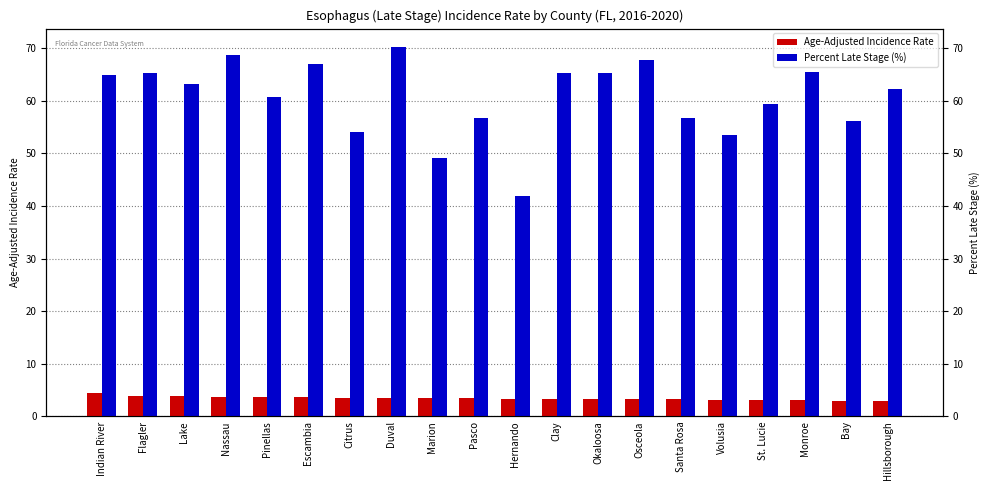

Reading left to right, what are all the values shown in this chart?

Age-Adjusted Incidence Rate: Indian River=4.4	Flagler=3.9	Lake=3.8	Nassau=3.7	Pinellas=3.6	Escambia=3.6	Citrus=3.5	Duval=3.5	Marion=3.5	Pasco=3.5	Hernando=3.4	Clay=3.4	Okaloosa=3.4	Osceola=3.4	Santa Rosa=3.3	Volusia=3.1	St. Lucie=3.1	Monroe=3.1	Bay=3.0	Hillsborough=3.0
Percent Late Stage (%): Indian River=64.9	Flagler=65.2	Lake=63.1	Nassau=68.6	Pinellas=60.8	Escambia=67.0	Citrus=54.0	Duval=70.2	Marion=49.1	Pasco=56.7	Hernando=41.9	Clay=65.3	Okaloosa=65.2	Osceola=67.7	Santa Rosa=56.7	Volusia=53.5	St. Lucie=59.4	Monroe=65.5	Bay=56.1	Hillsborough=62.2